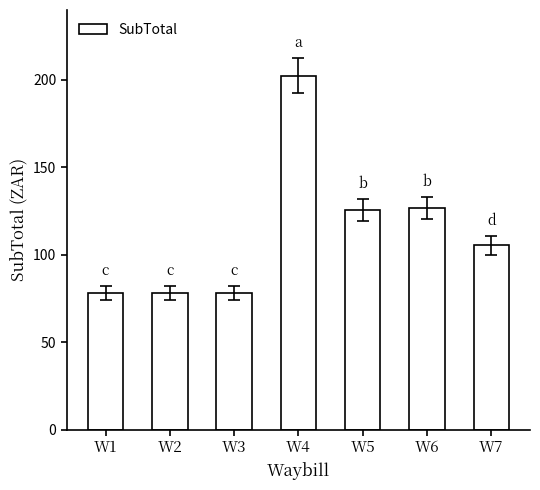

How many data points does each series have?

7